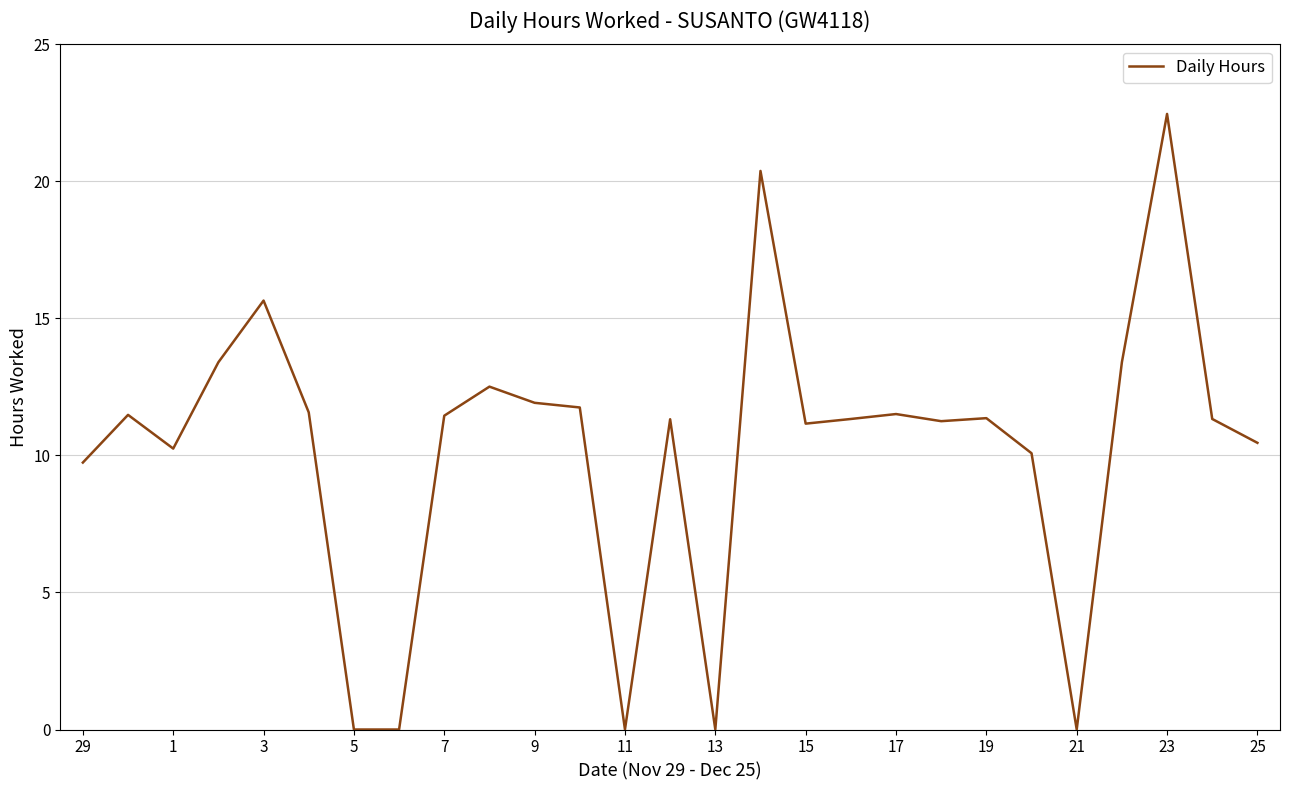

What is the difference between the maximum and minimum values?

22.5